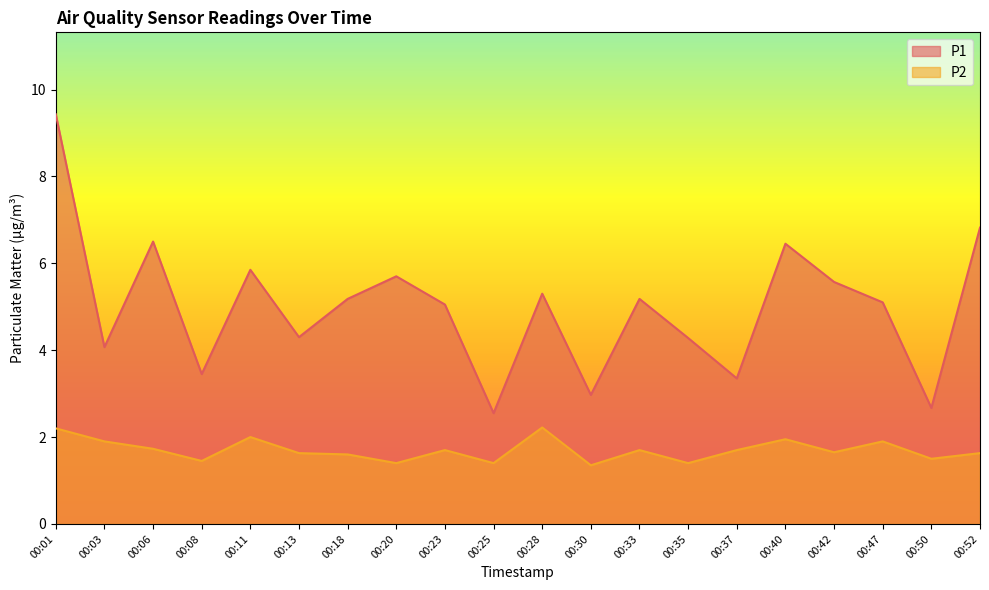

What is the value of the P1 point at the 17th from the left?

5.6